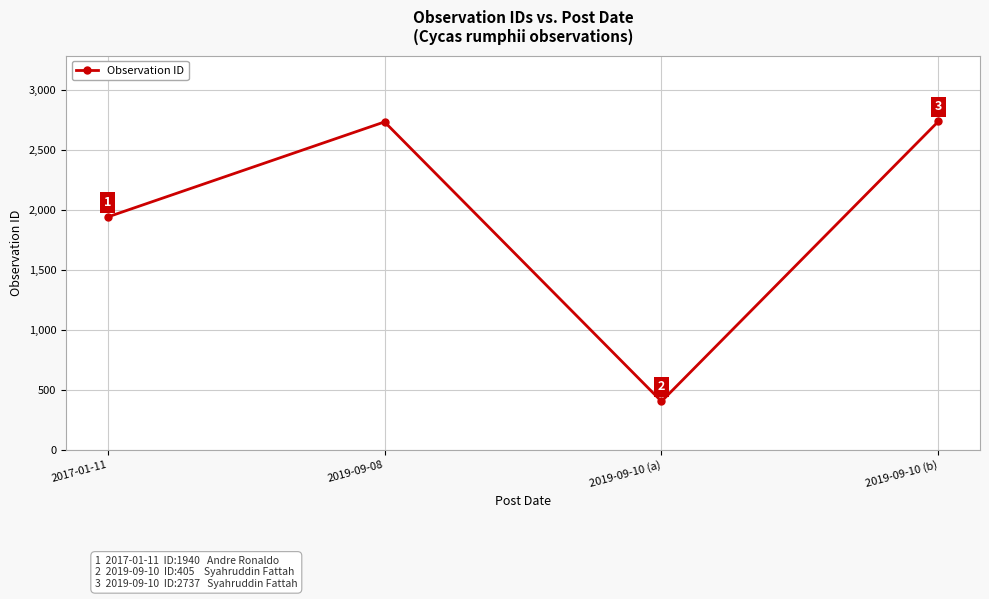

Approximately how many times larger is the value at 2019-09-10 (b) compared to 2017-01-11?

1.4